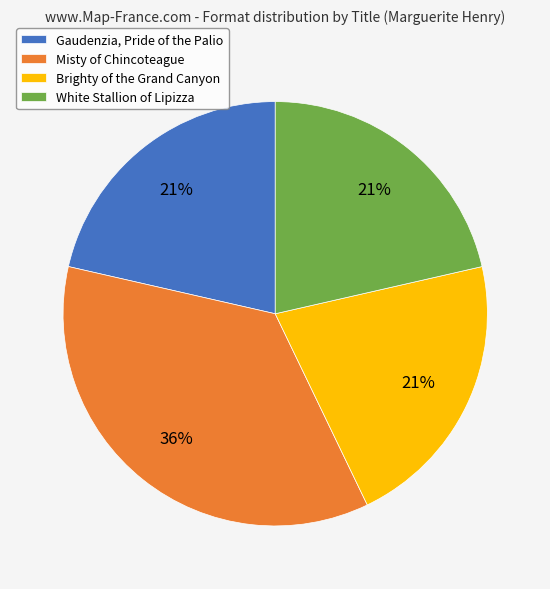

What is the largest slice in the pie chart?

Misty of Chincoteague